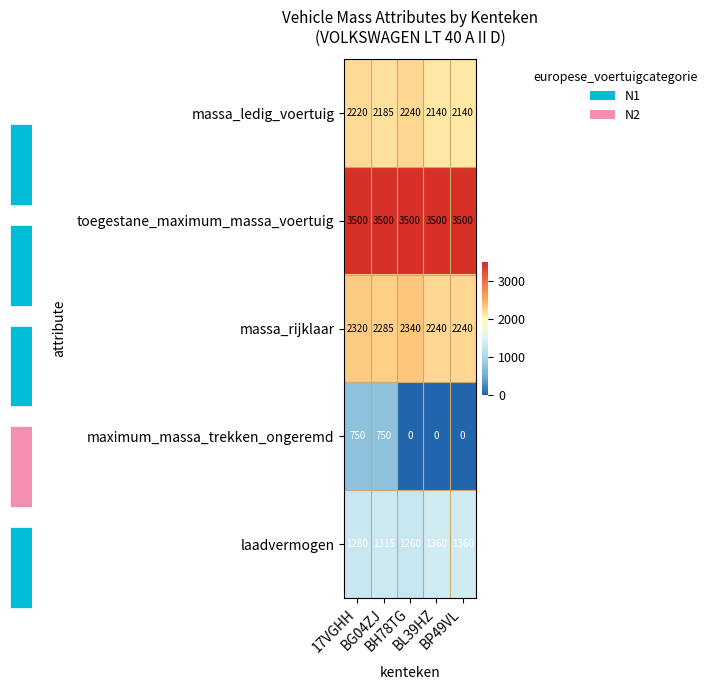

What is the difference between the highest and lowest values at BG04ZJ?

2750